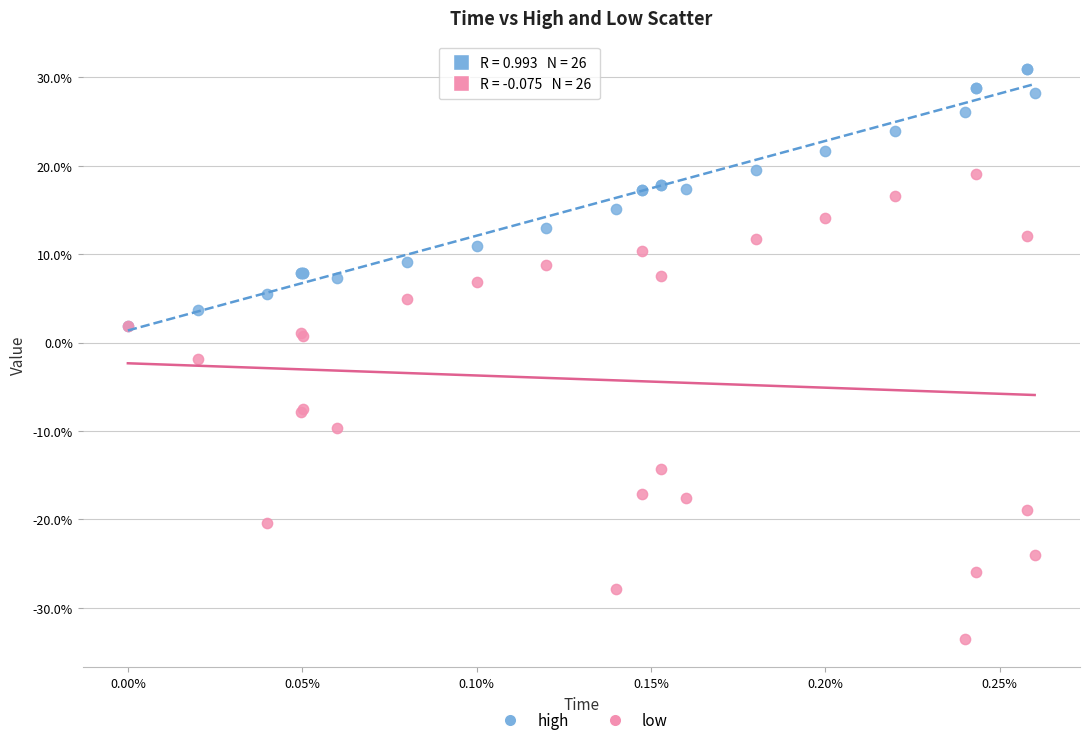

What are all the series names shown in the legend?

high, low